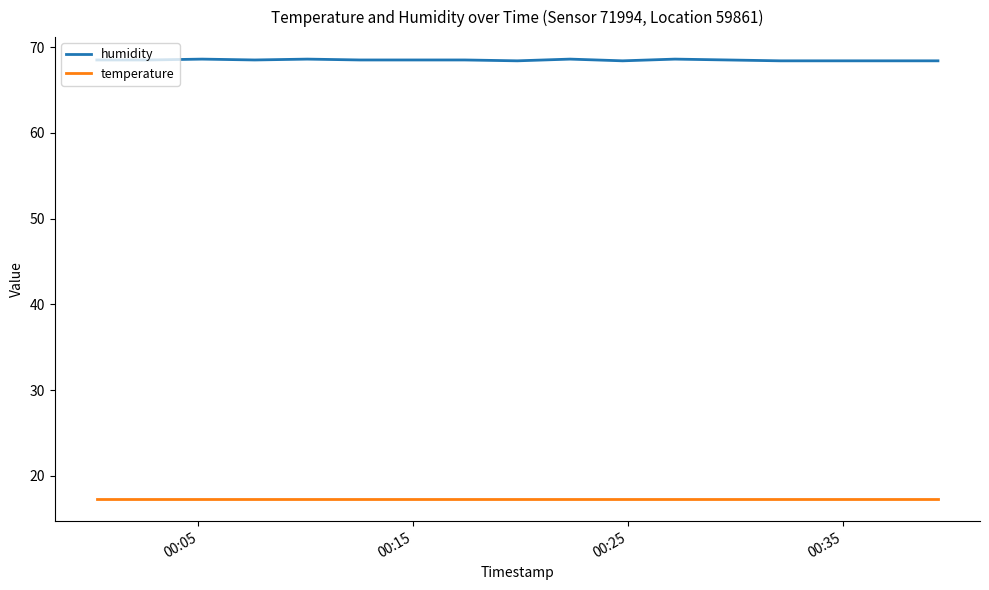

What is the minimum value for temperature?

17.3